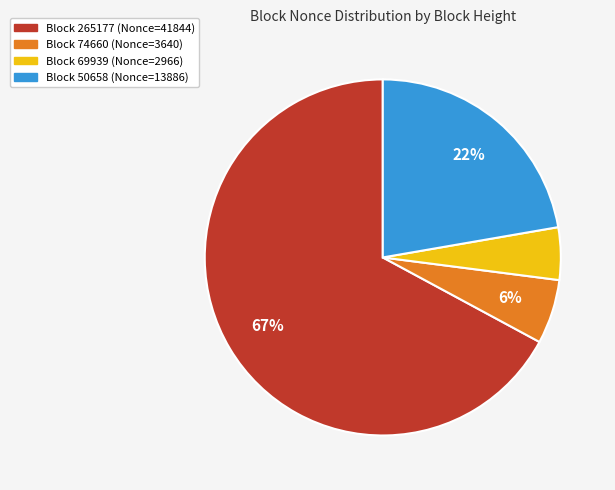

Count the number of slices in the pie.

4